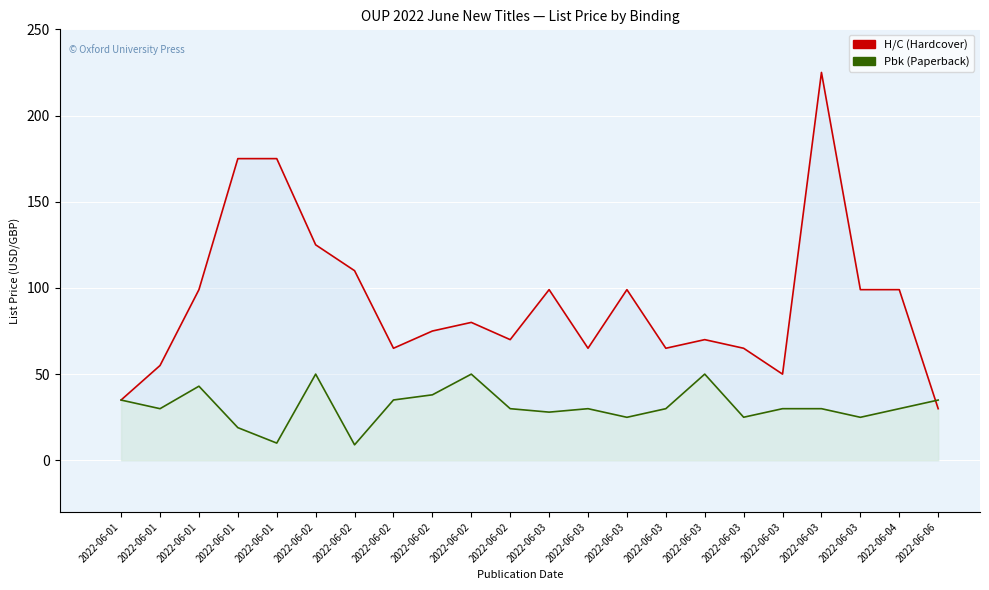

Reading right to left, what are all the values shown in this chart?

H/C: 2022-06-06=29.9	2022-06-04=99.0	2022-06-03=99.0	2022-06-03=225.0	2022-06-03=50.0	2022-06-03=65.0	2022-06-03=70.0	2022-06-03=65.0	2022-06-03=99.0	2022-06-03=65.0	2022-06-03=99.0	2022-06-02=70.0	2022-06-02=80.0	2022-06-02=75.0	2022-06-02=65.0	2022-06-02=110.0	2022-06-02=125.0	2022-06-01=175.0	2022-06-01=175.0	2022-06-01=99.0	2022-06-01=55.0	2022-06-01=35.0
Pbk: 2022-06-06=35.0	2022-06-04=29.9	2022-06-03=24.9	2022-06-03=29.9	2022-06-03=29.9	2022-06-03=25.0	2022-06-03=50.0	2022-06-03=29.9	2022-06-03=24.9	2022-06-03=29.9	2022-06-03=27.9	2022-06-02=29.9	2022-06-02=50.0	2022-06-02=38.0	2022-06-02=35.0	2022-06-02=9.0	2022-06-02=50.0	2022-06-01=10.0	2022-06-01=18.9	2022-06-01=43.0	2022-06-01=29.9	2022-06-01=35.0